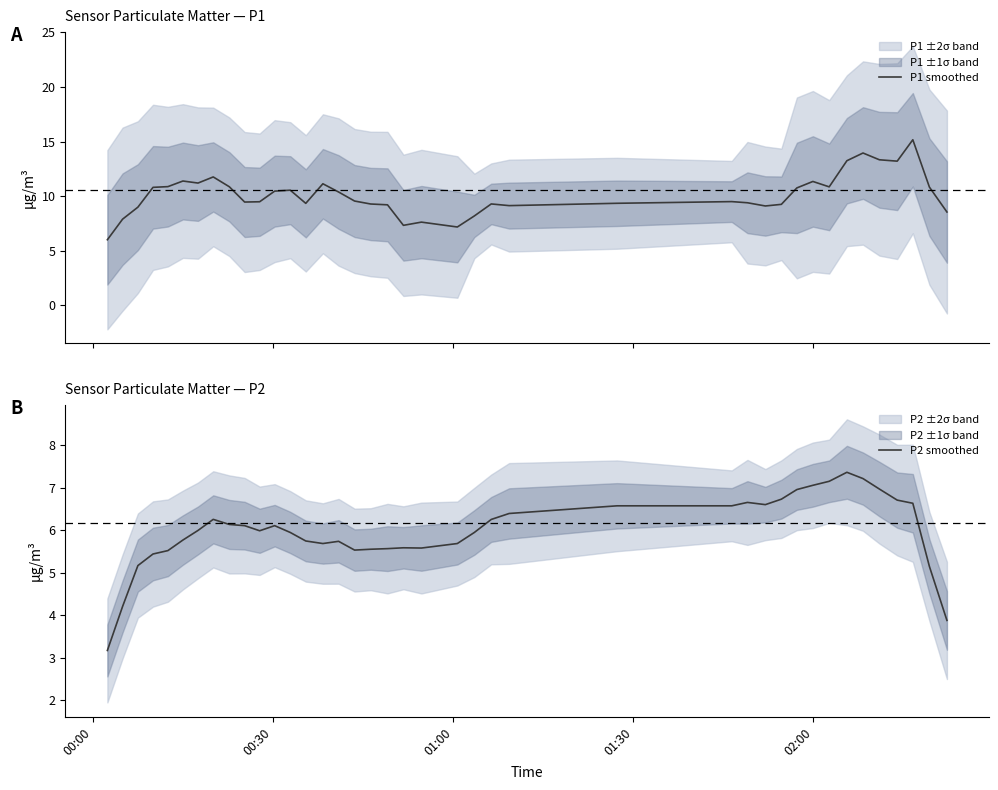

True or false: P2 smoothed and P1 smoothed intersect in this chart.

False